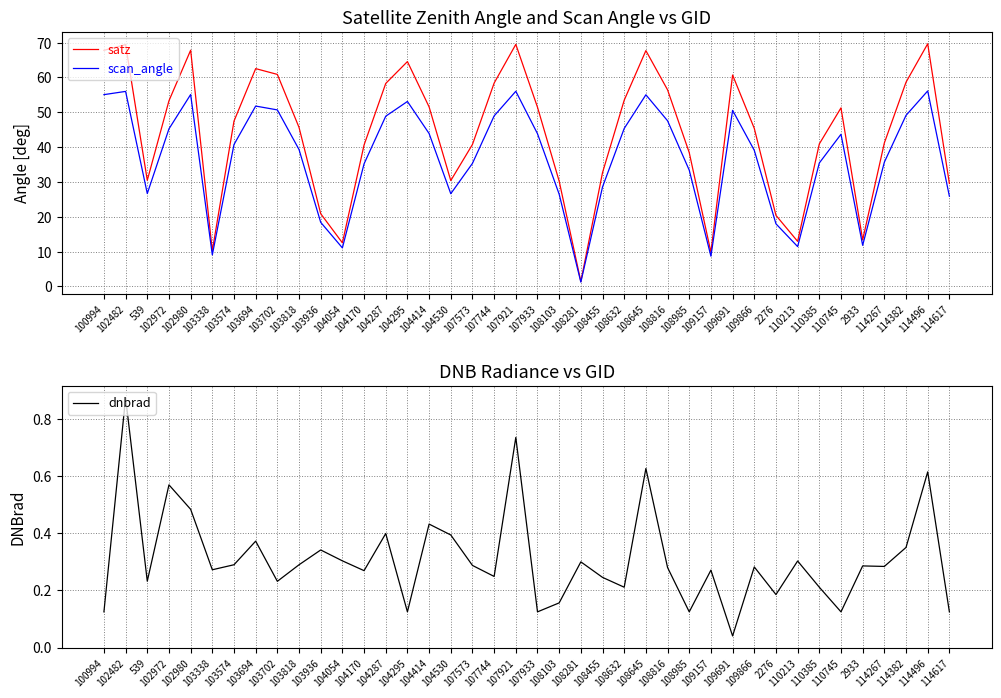

What is the highest value of the scan_angle series?

56.1